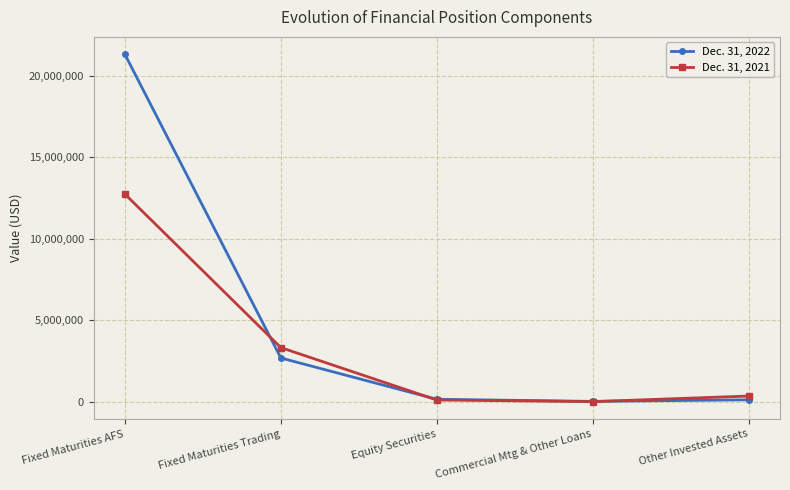

How many lines are shown in the chart?

2